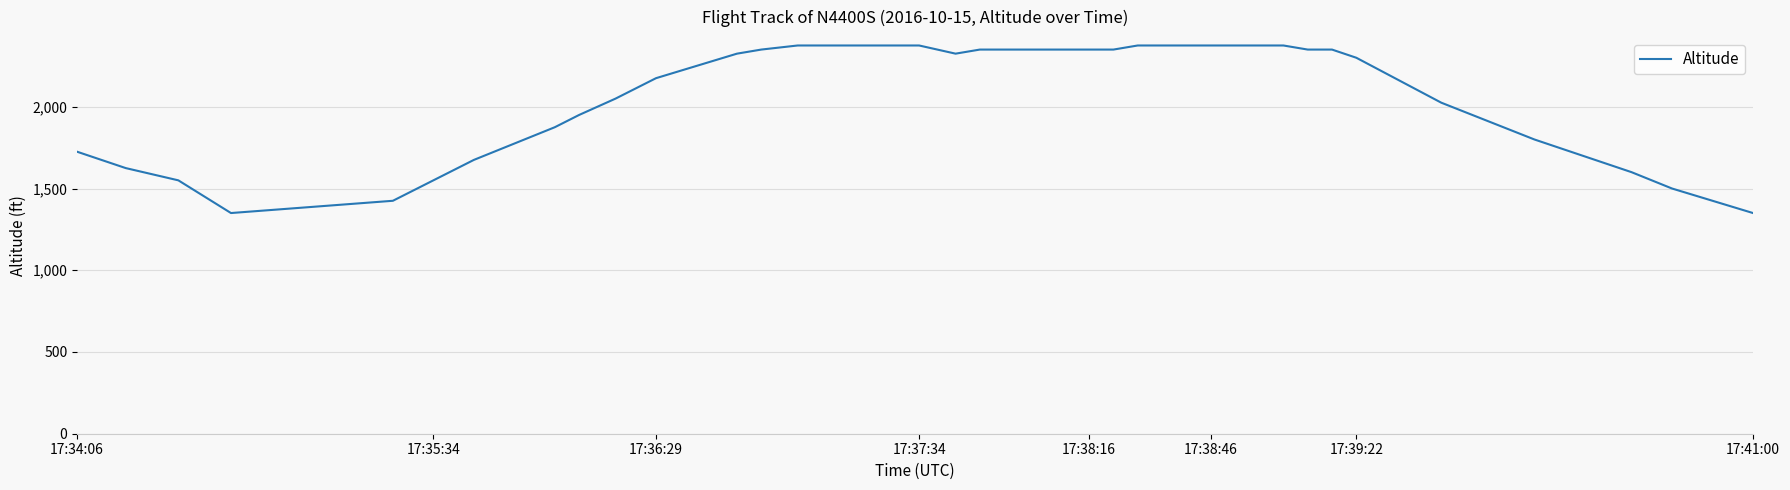

What is the minimum value shown in the chart?

1350